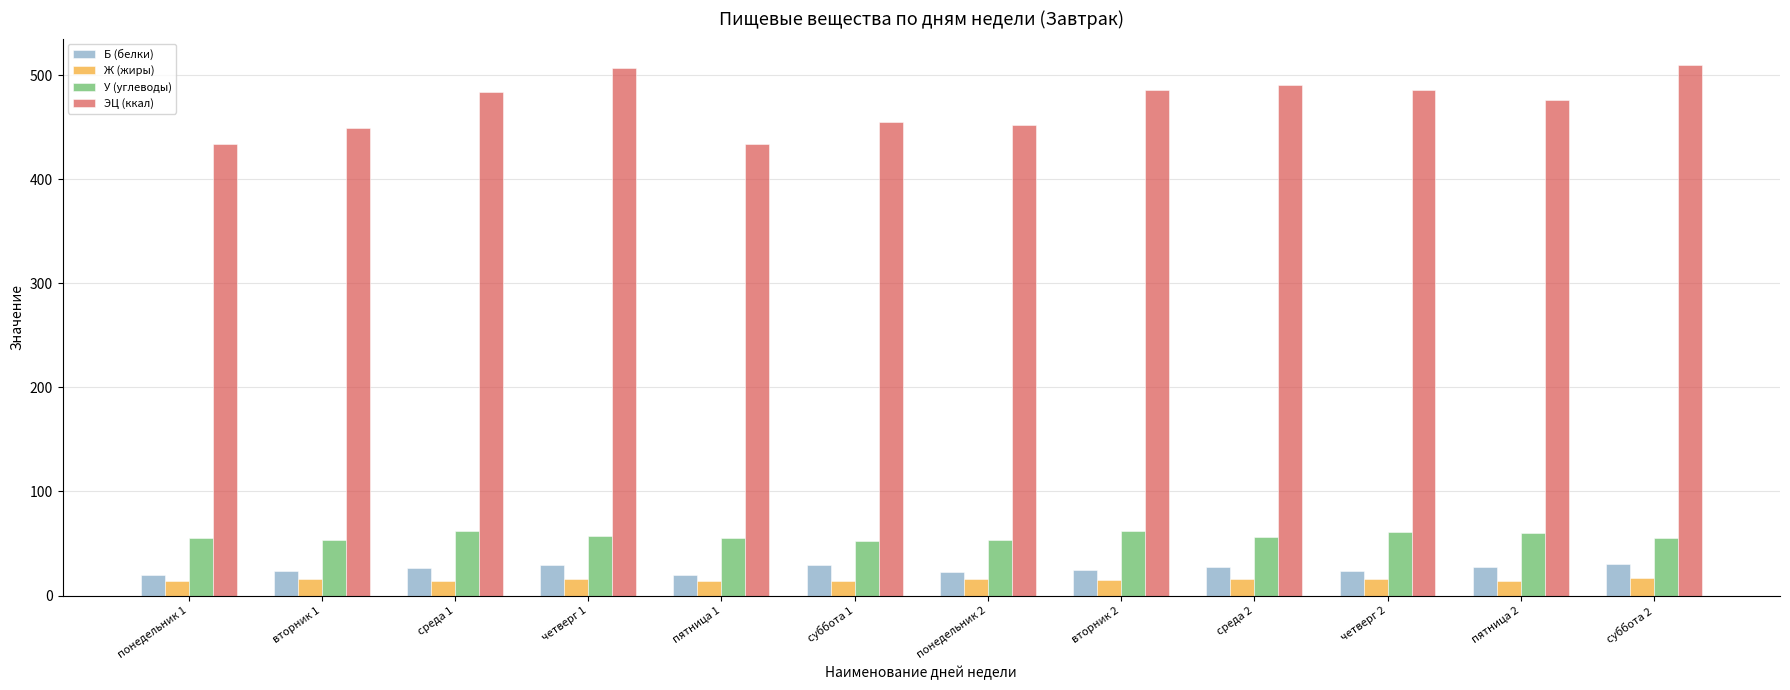

How many data points in ЭЦ (ккал) are less than 484?

6